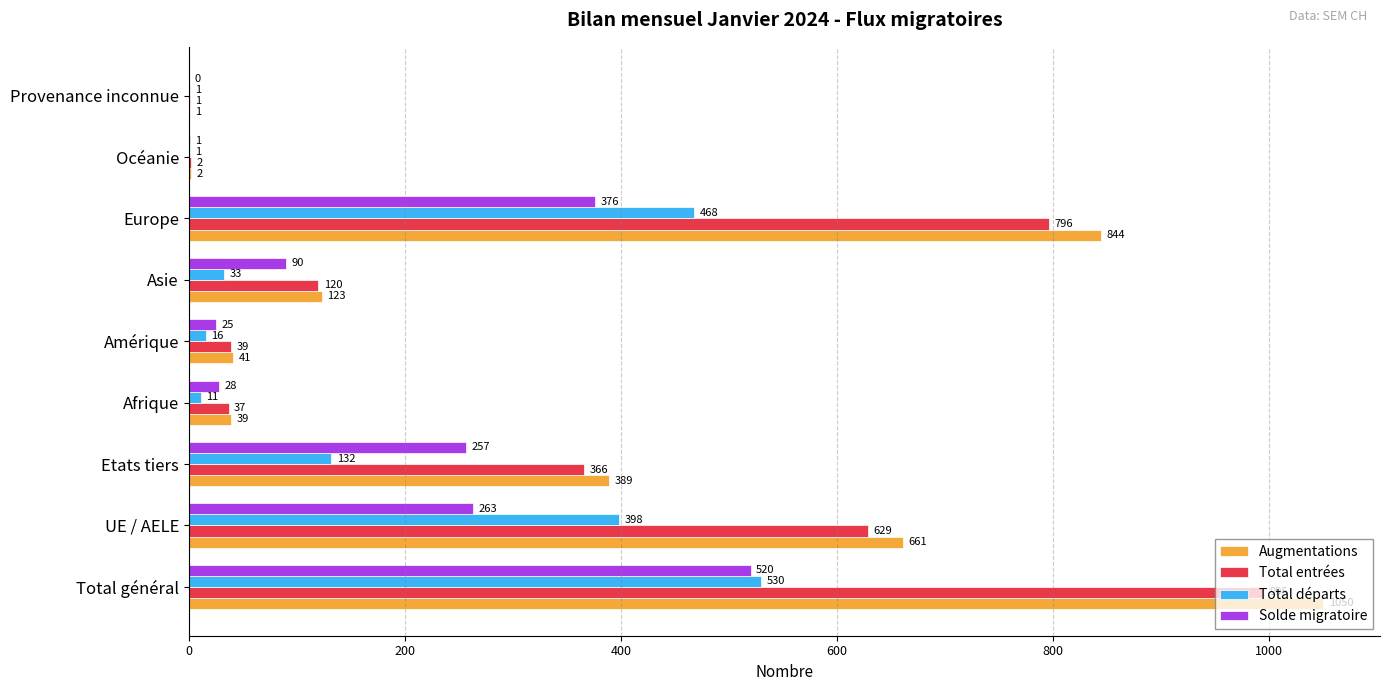

What is the maximum value shown in the chart?

1050